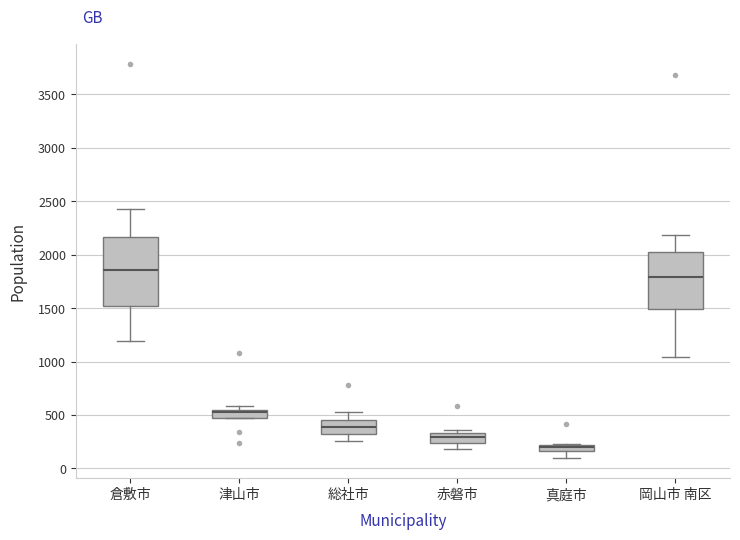

Which box's median line is the highest?

倉敷市